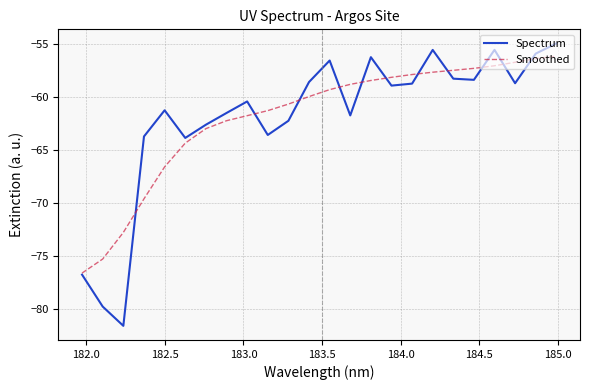

What is the highest value of the Smoothed series?

-56.2